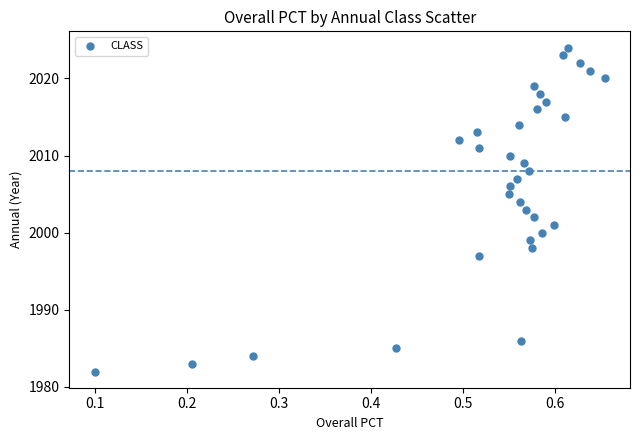

What is the range of Y values (max minus min)?

42